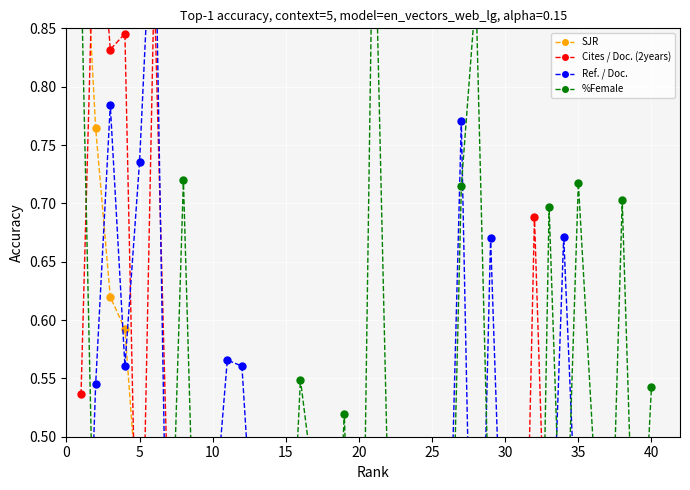

Reading left to right, extract all data points from this chart.

SJR: 1.0	0.8	0.6	0.6	0.4	0.4	0.4	0.2	0.2	0.2	0.2	0.2	0.1	0.1	0.1	0.1	0.1	0.1	0.1	0.1	0.1	0.1	0.1	0.1	0.1	0.1	0.0	0.0	0.0	0.0	0.0	0.0	0.0	0.0	0.0	0.0	0.0	0.0	0.0	0.0
Cites / Doc. (2years): 0.5	1.0	0.8	0.8	0.3	0.9	0.4	0.2	0.3	0.2	0.3	0.5	0.3	0.4	0.4	0.3	0.2	0.1	0.4	0.2	0.2	0.0	0.1	0.0	0.0	0.4	0.4	0.5	0.2	0.2	0.1	0.7	0.3	0.3	0.3	0.2	0.0	0.2	0.4	0.3
Ref. / Doc.: 0.2	0.5	0.8	0.6	0.7	1.0	0.3	0.4	0.2	0.4	0.6	0.6	0.4	0.4	0.4	0.3	0.5	0.3	0.3	0.1	0.3	0.3	0.4	0.3	0.3	0.3	0.8	0.1	0.7	0.3	0.3	0.0	0.3	0.7	0.4	0.4	0.2	0.4	0.4	0.3
%Female: 0.9	0.3	0.3	0.3	0.2	0.2	0.3	0.7	0.3	0.3	0.0	0.3	0.2	0.1	0.3	0.5	0.4	0.3	0.5	0.1	1.0	0.4	0.4	0.2	0.1	0.2	0.7	0.9	0.4	0.2	0.3	0.0	0.7	0.3	0.7	0.5	0.3	0.7	0.3	0.5